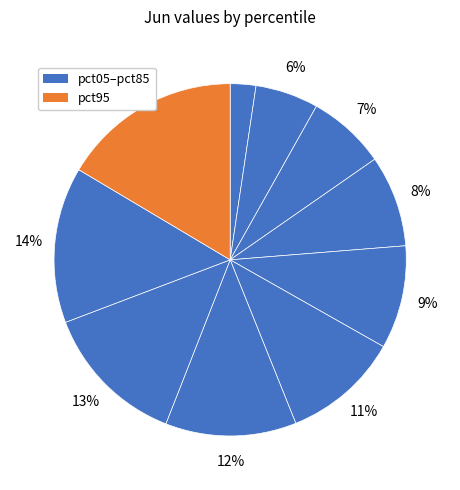

How many segments does this pie chart have?

10